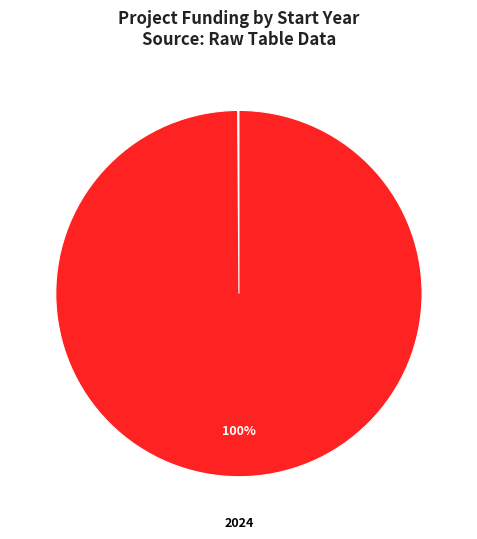

Which category accounts for the majority?

2024